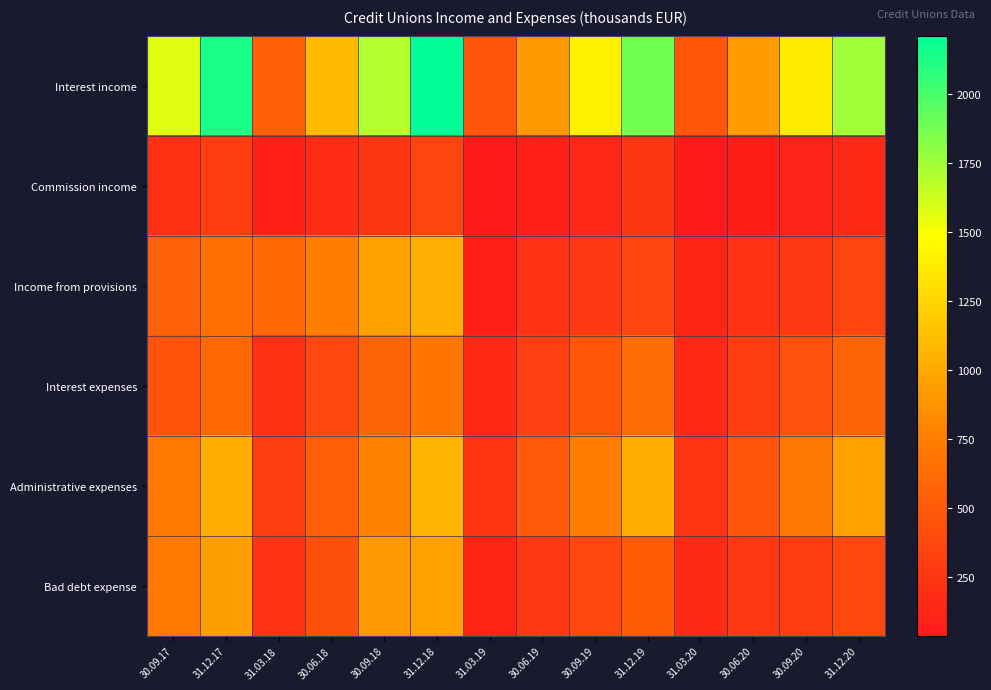

At how many categories does at least one series exceed 1387?

7